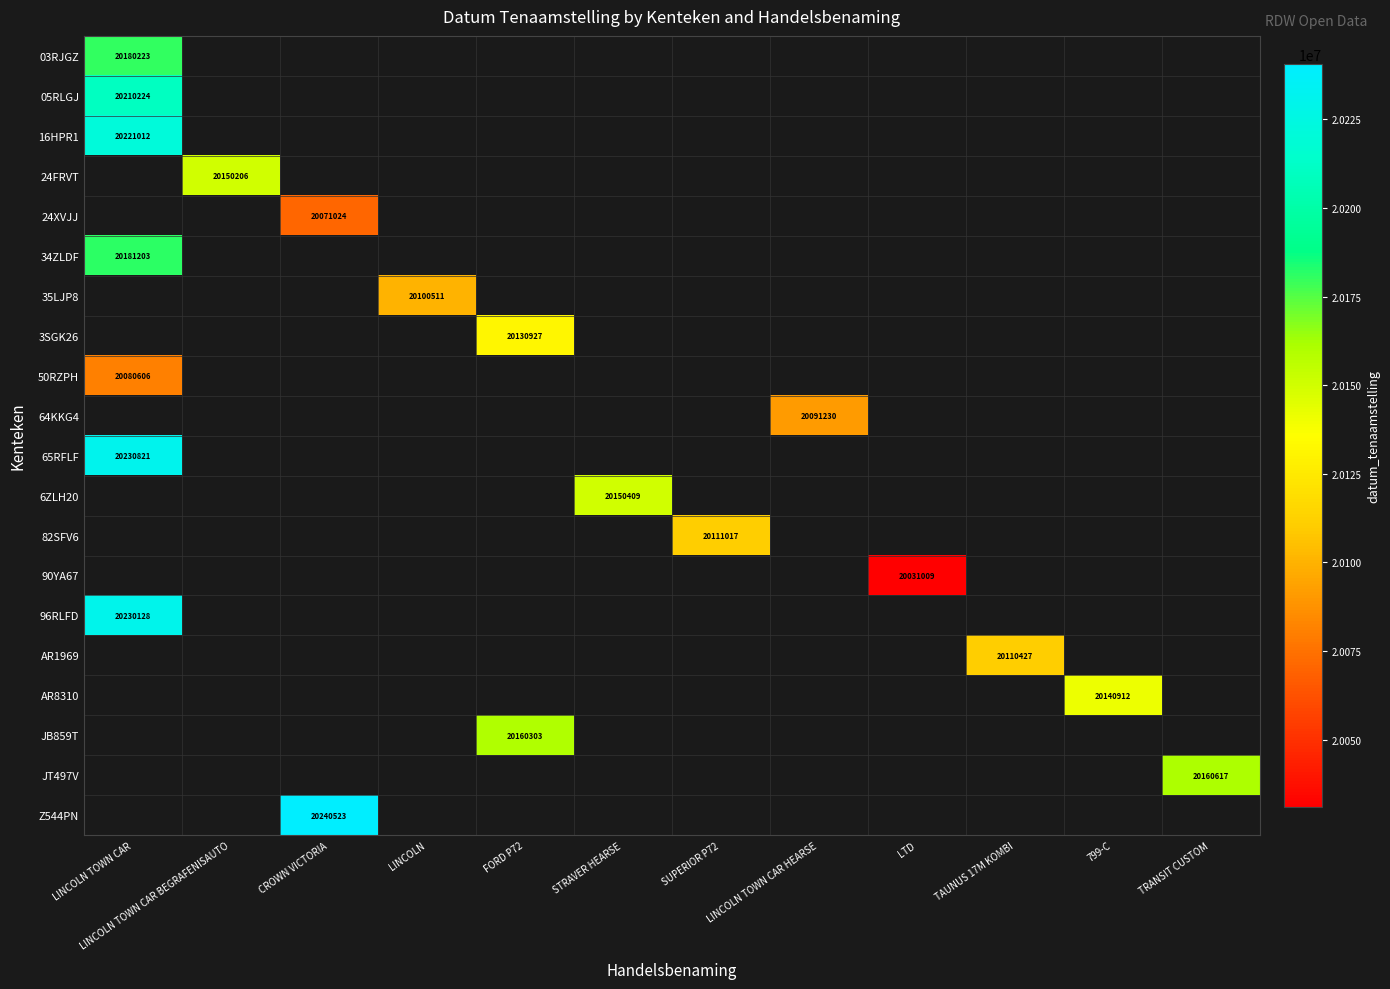

Which category has the highest value in the 6ZLH20 series?

LINCOLN TOWN CAR